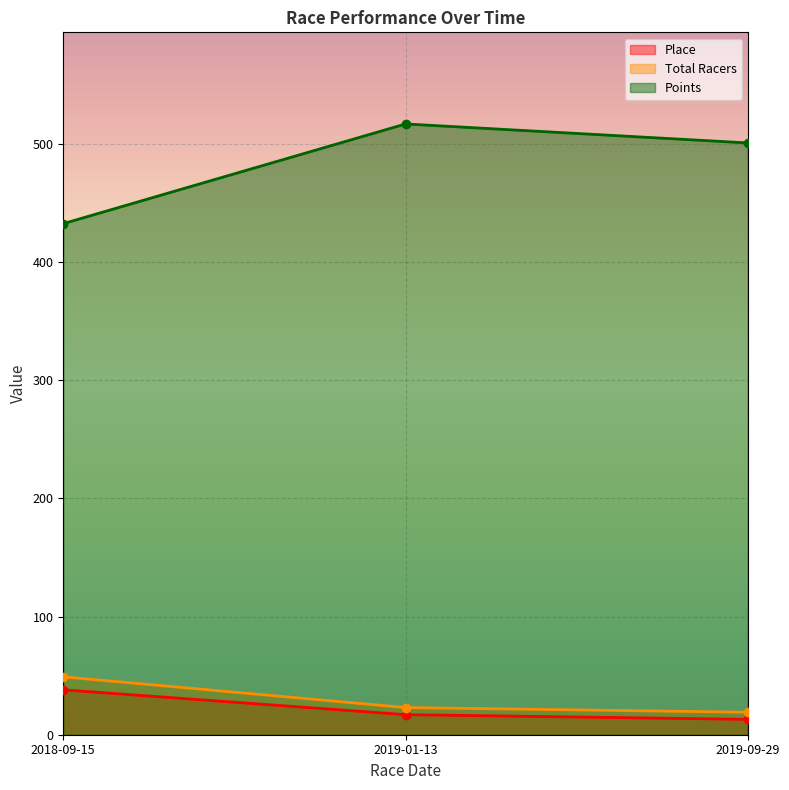

Rank the categories by Total Racers value from highest to lowest.

2018-09-15, 2019-01-13, 2019-09-29